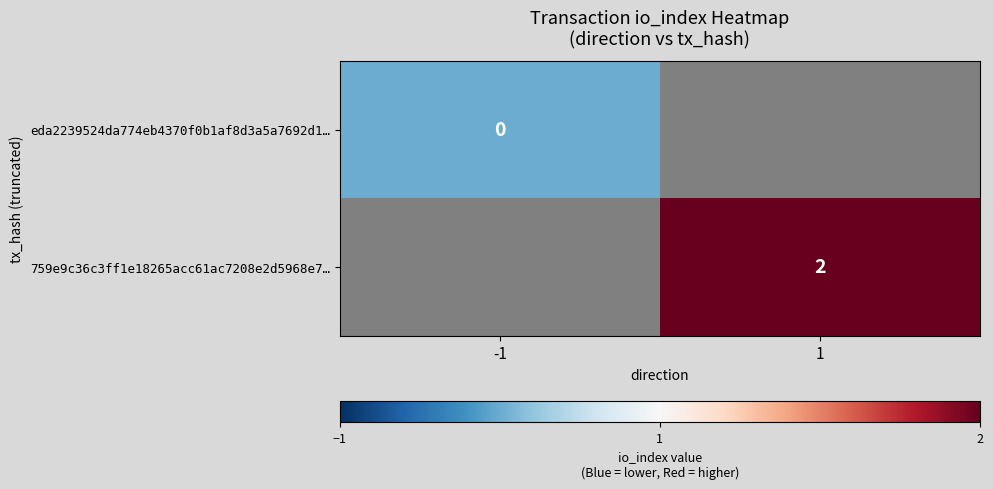

The 759e9c36c3ff1e18265acc61ac7208e2d5968e7… series shows 1 at 1. True or false?

False